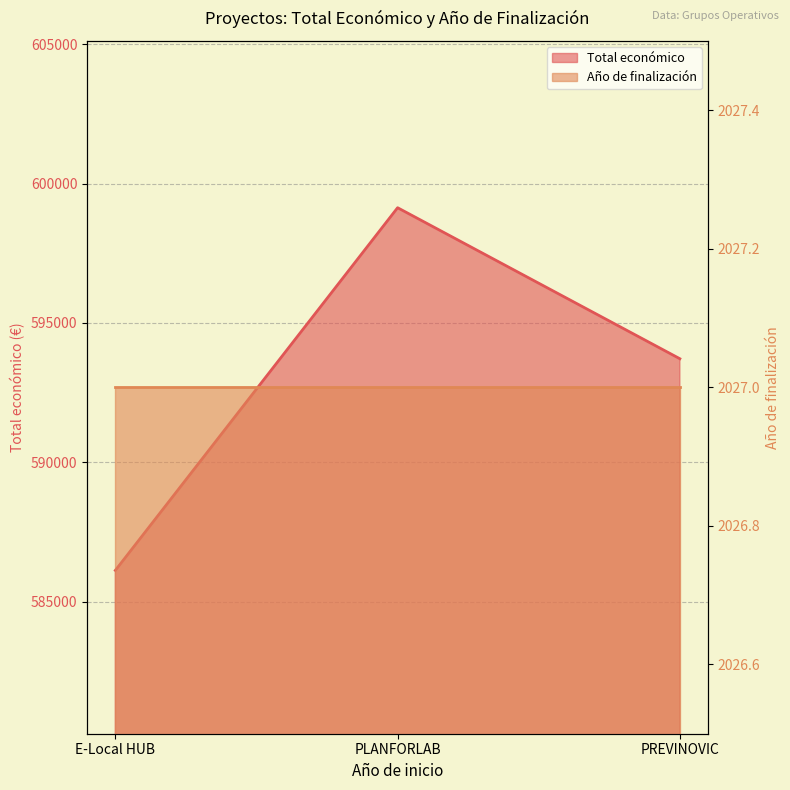

Which label corresponds to the smallest value in the chart?

E-Local HUB